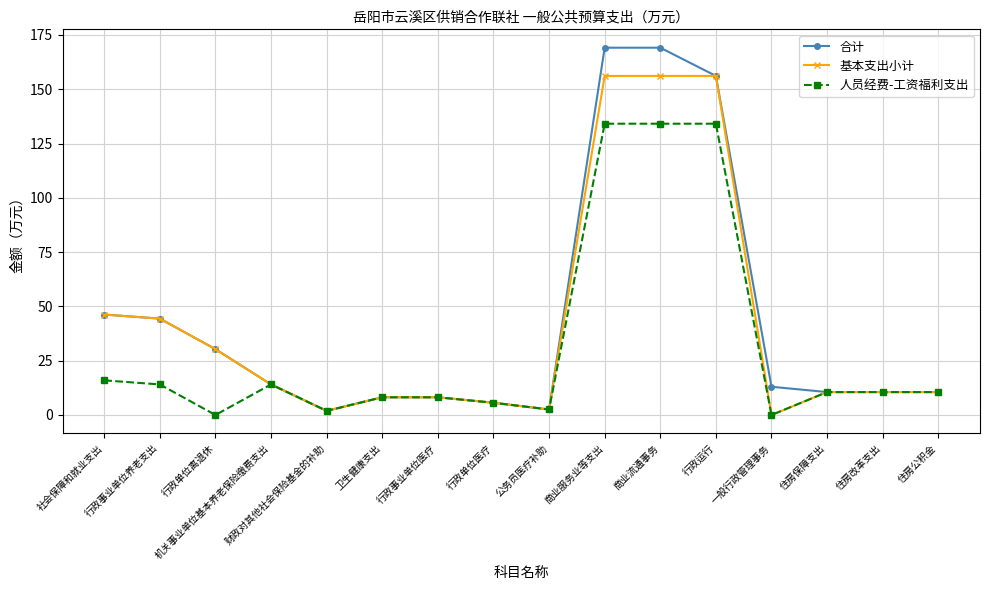

Where is the first local minimum for 合计?

财政对其他社会保险基金的补助